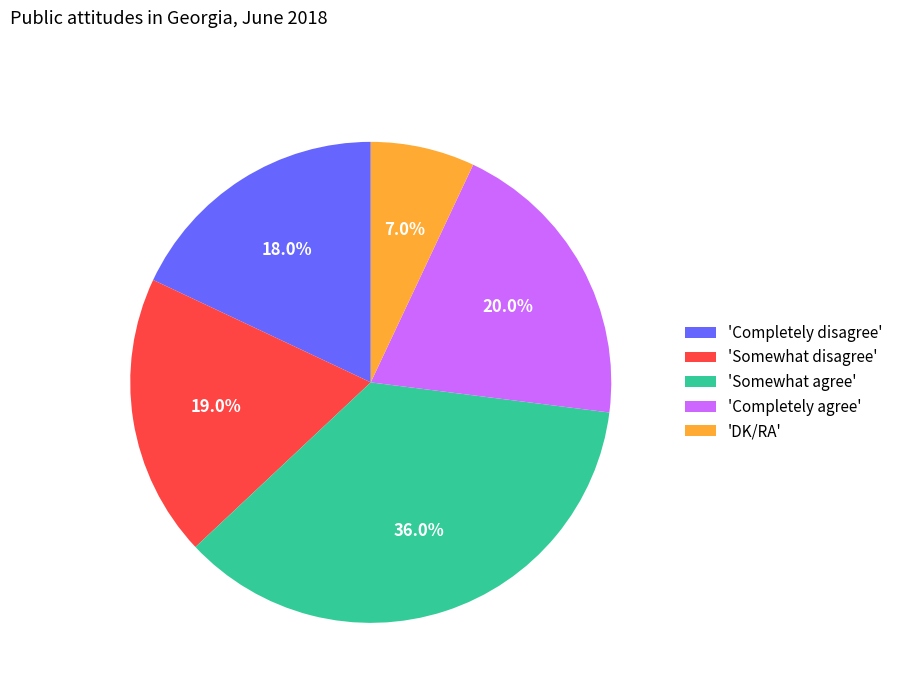

What is the largest slice in the pie chart?

'Somewhat agree'